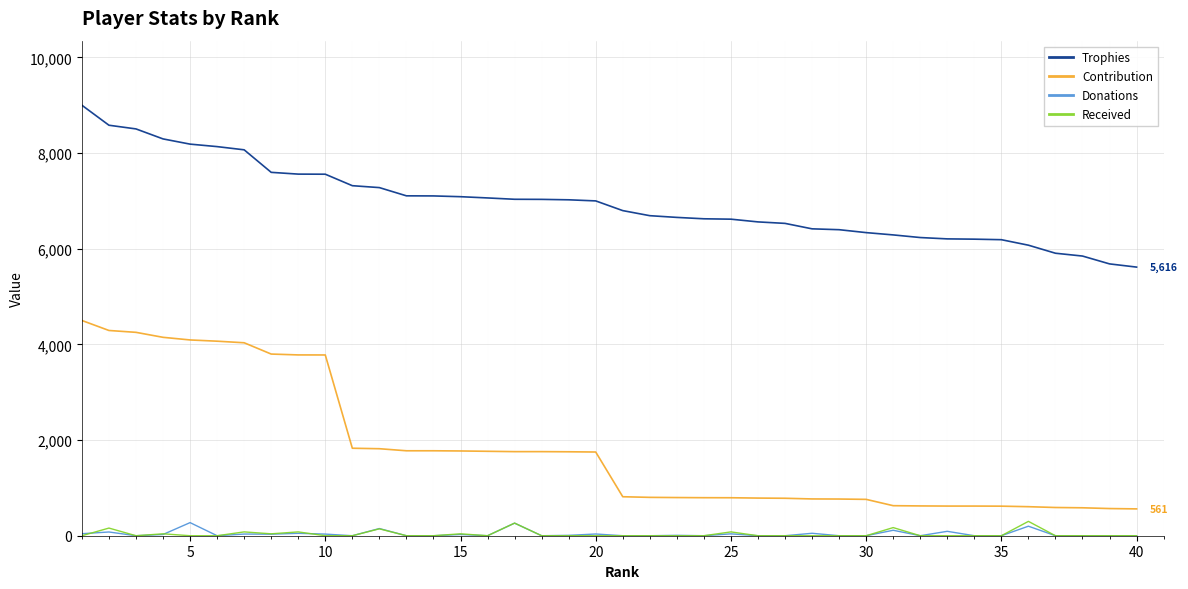

Which series has the largest range (max minus min)?

Contribution